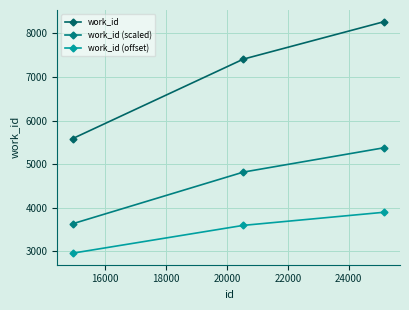

How many lines are shown in the chart?

3